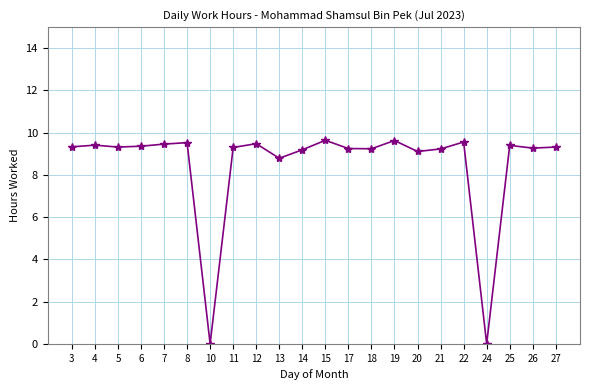

What is the greatest value displayed?

9.6